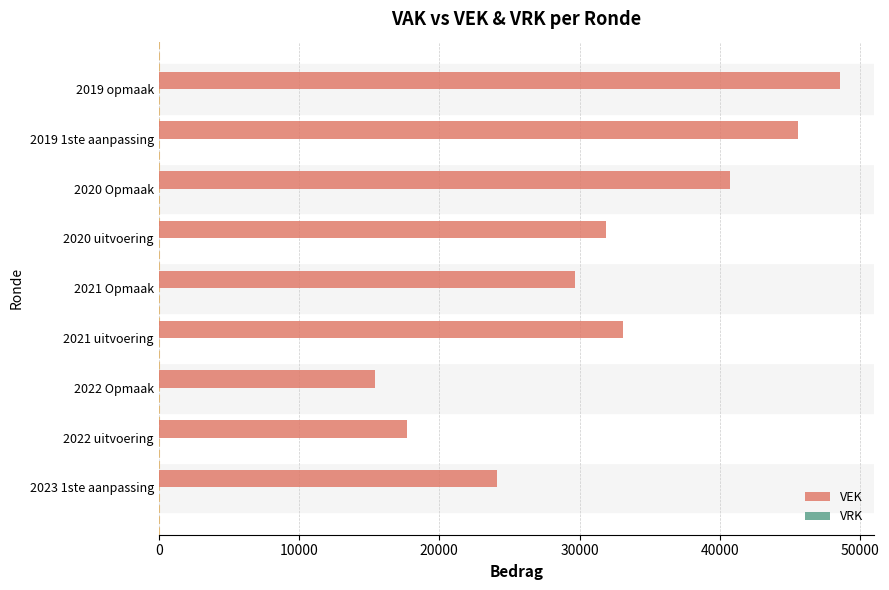

Are the bars horizontal?

Yes